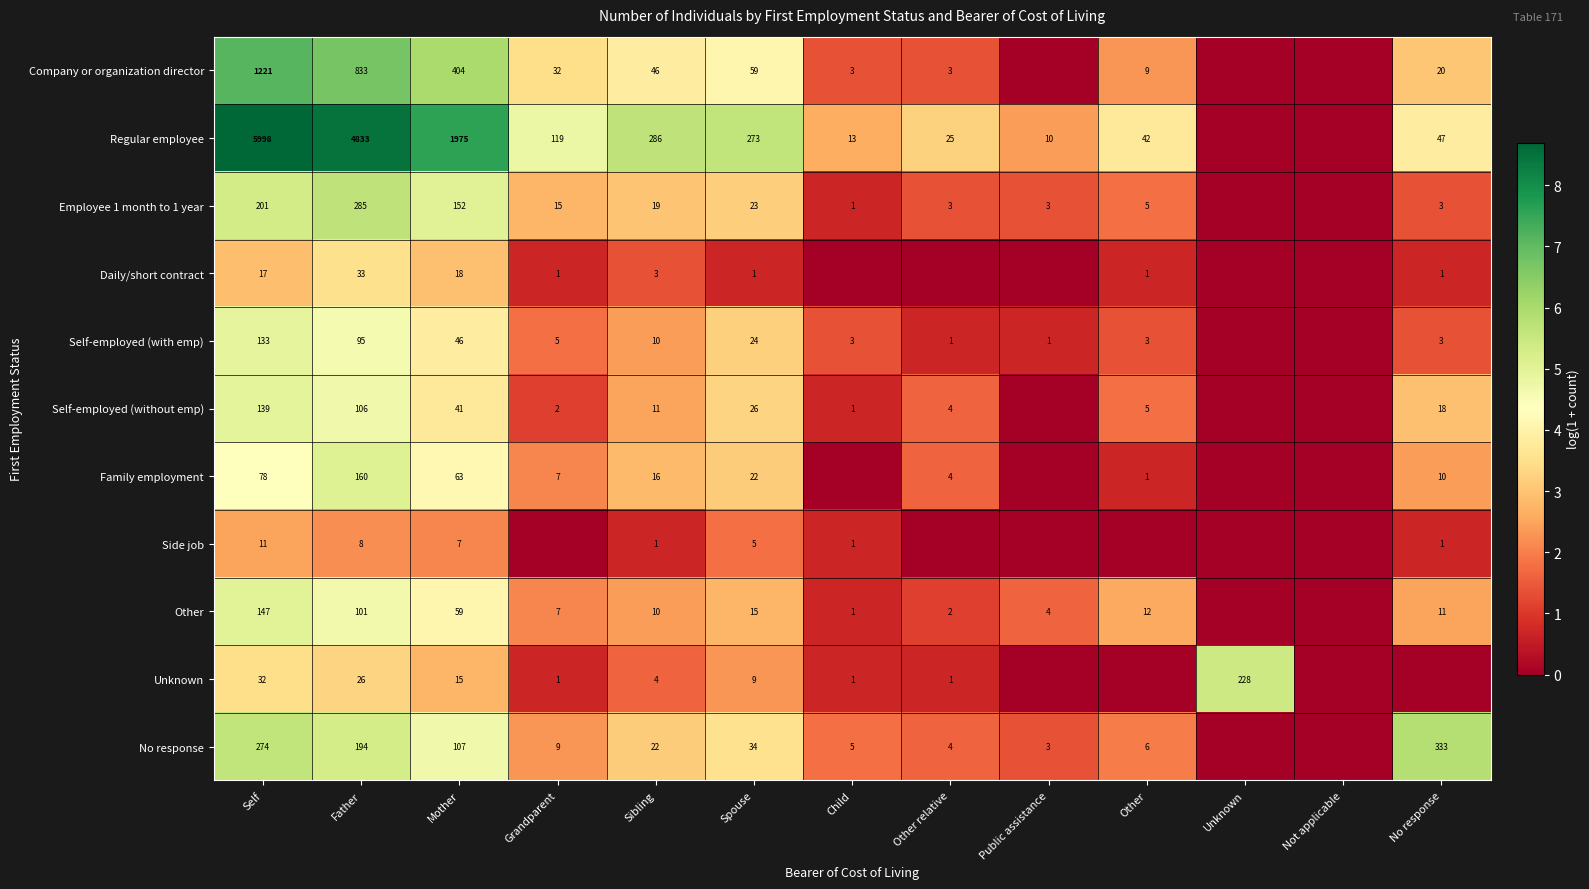

At Spouse, list the series in order from smallest to largest.

Daily/short contract, Side job, Unknown, Other, Family employment, Employee 1 month to 1 year, Self-employed (with emp), Self-employed (without emp), No response, Company or organization director, Regular employee